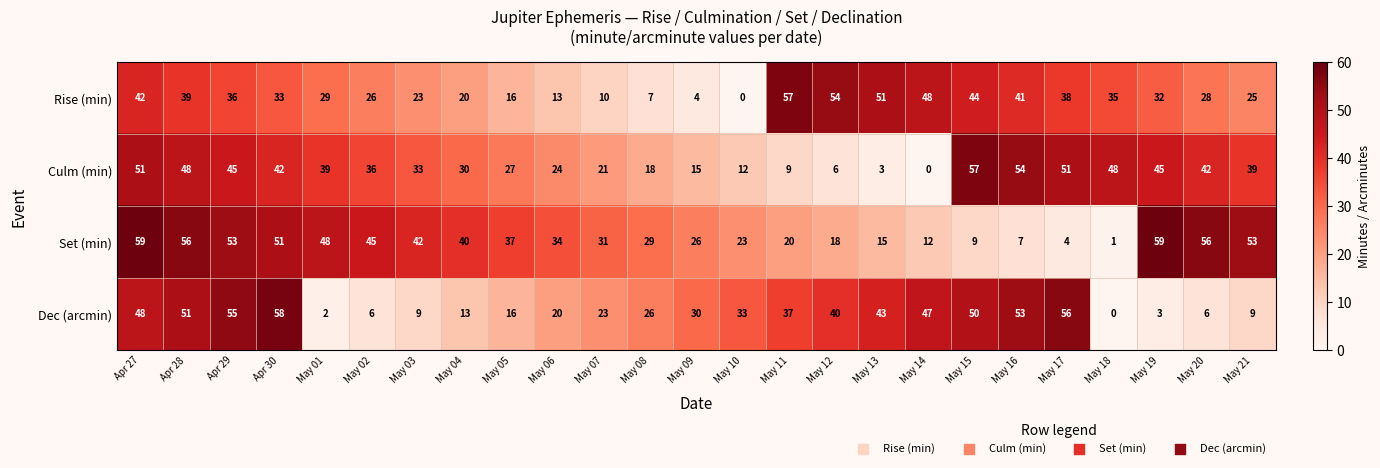

What is the maximum value shown in the chart?

59